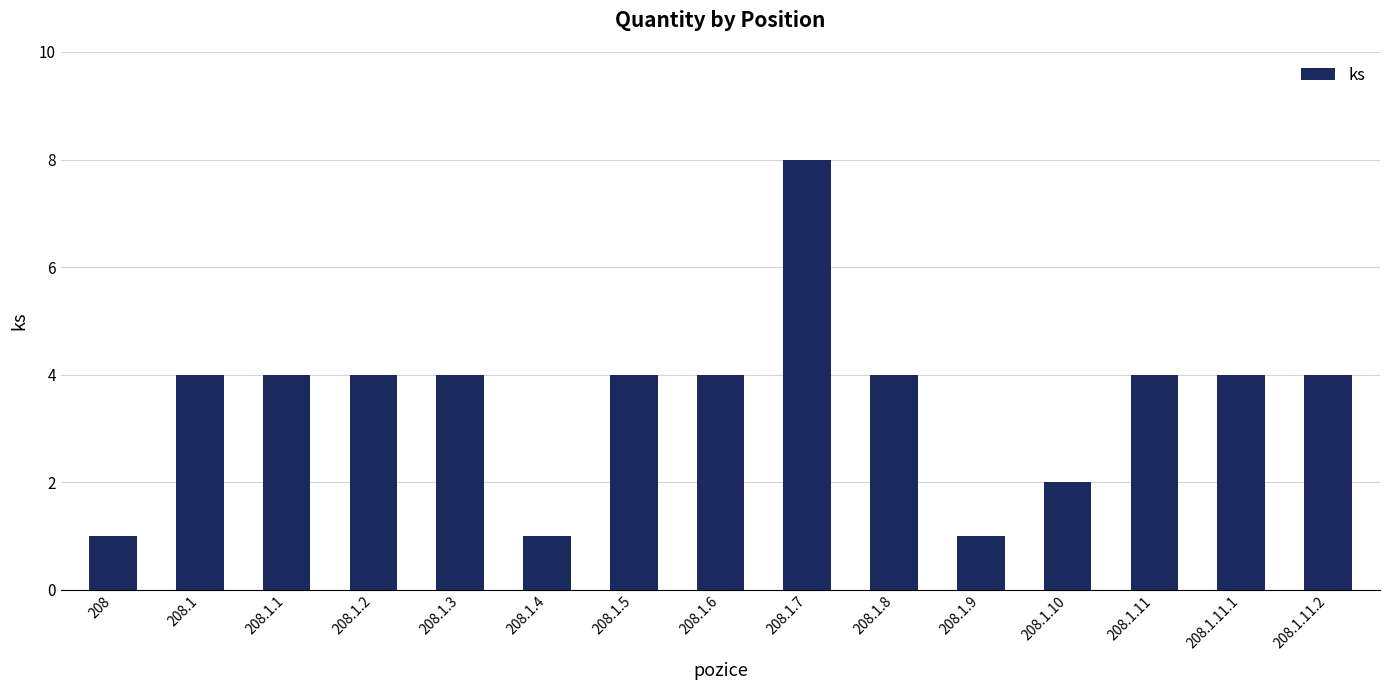

What is the average value?

4